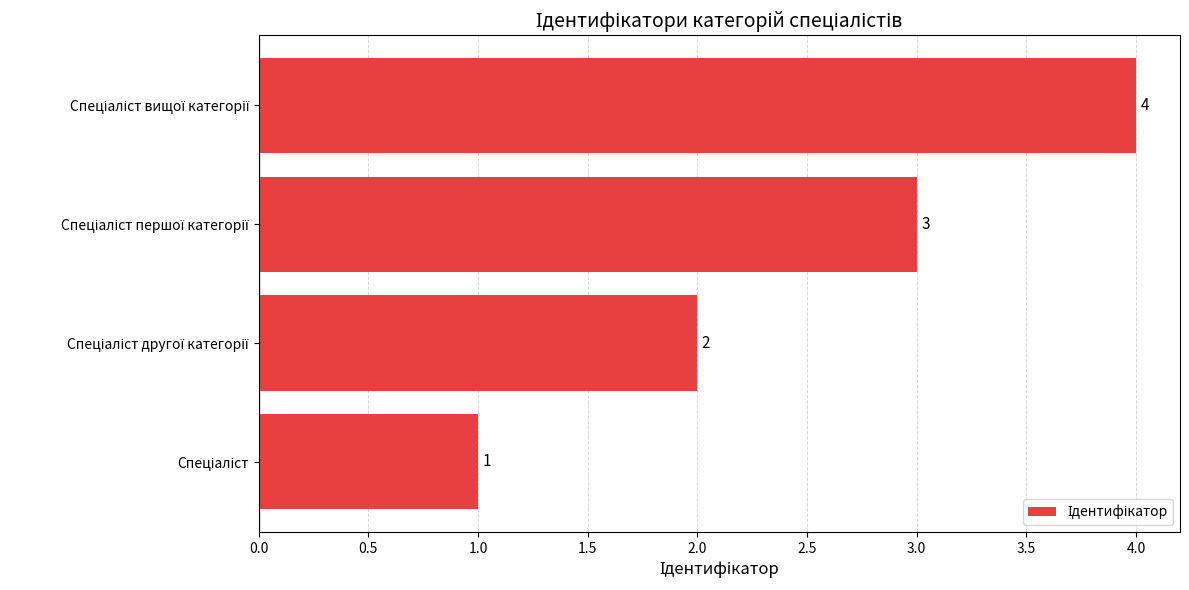

Count the values in the range 2 to 4.

3